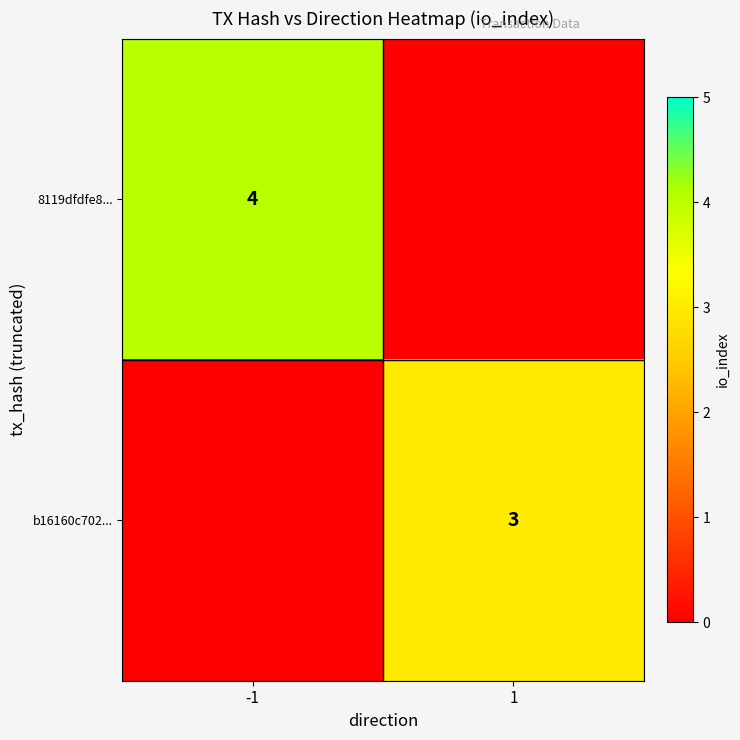

The value of b16160c702... at 1 is 5. True or false?

False